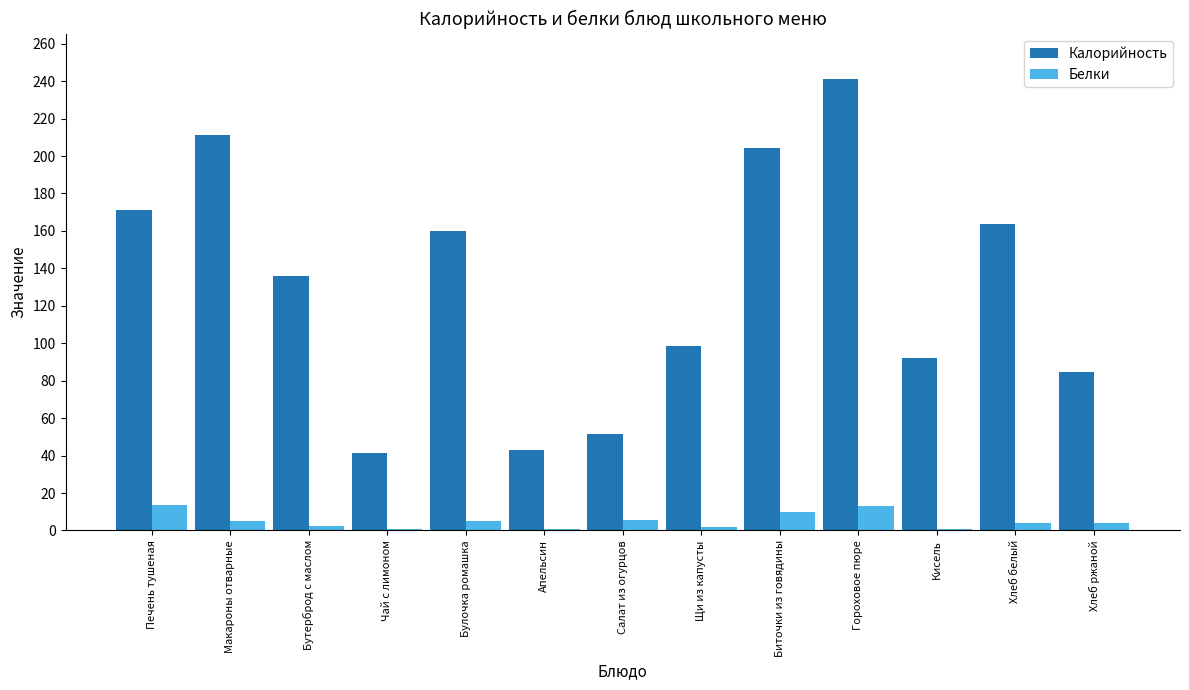

What is the approximate value of Белки at Апельсин?

1.0